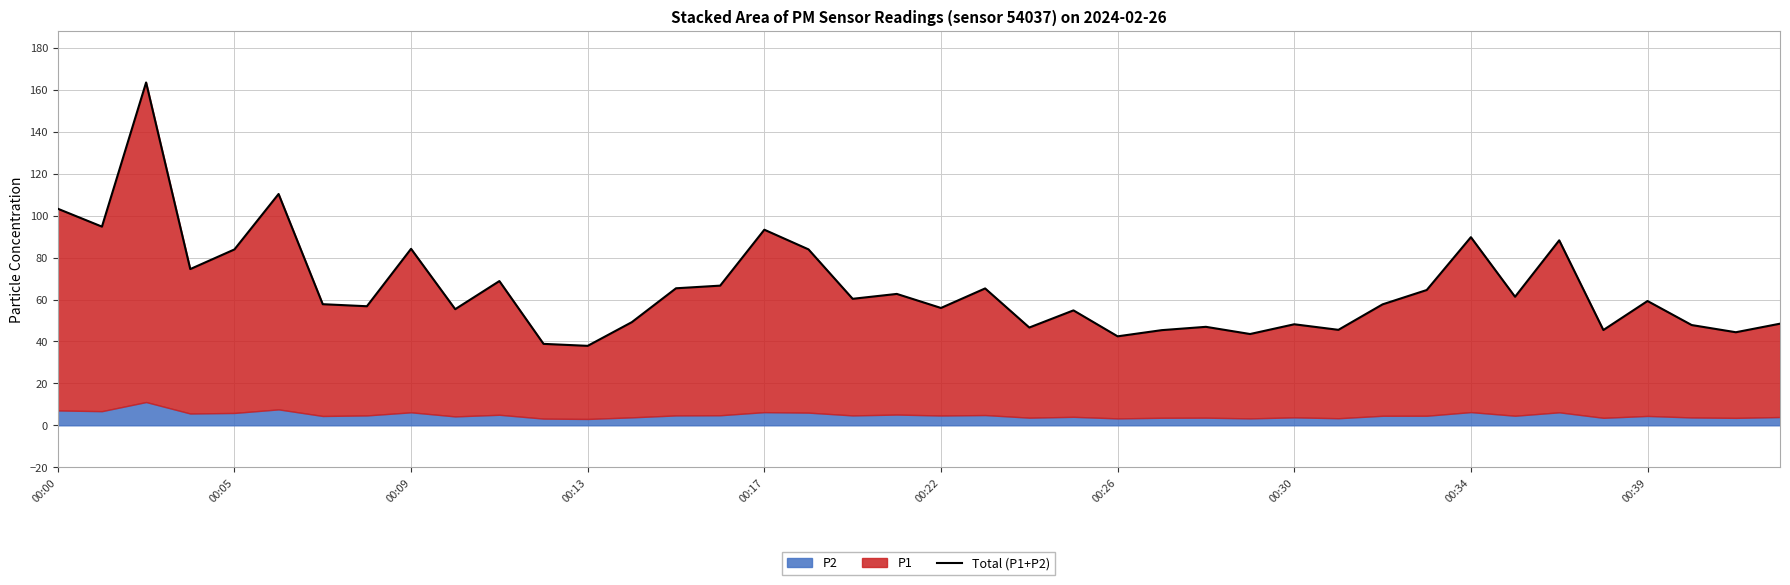

What is the value of the 25th point from the left?

42.4